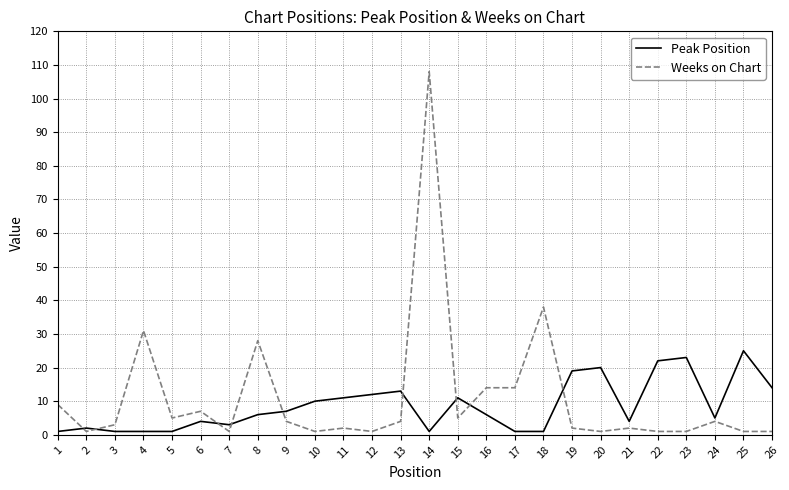

At which label does Weeks on Chart first exceed 4?

1